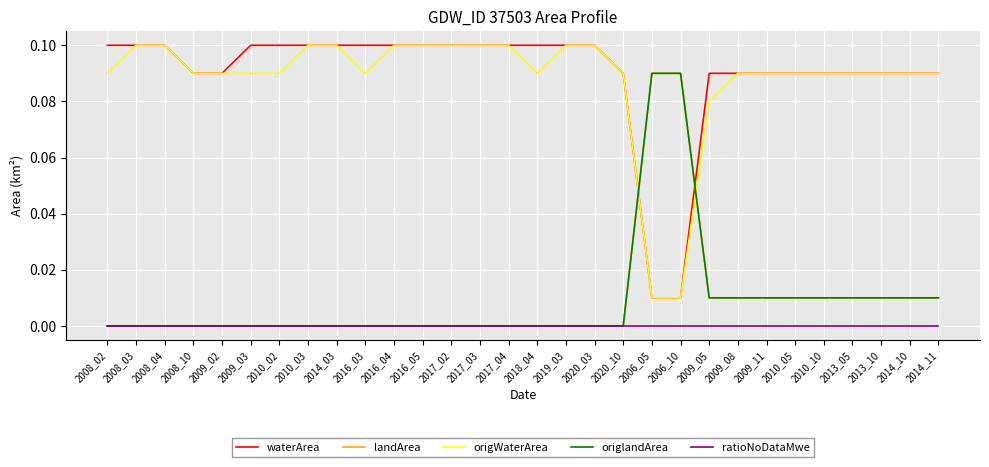

Reading right to left, list all the values displayed in this chart.

waterArea: 2014_11=0.1	2014_10=0.1	2013_10=0.1	2013_05=0.1	2010_10=0.1	2010_05=0.1	2009_11=0.1	2009_08=0.1	2009_05=0.1	2006_10=0.0	2006_05=0.0	2020_10=0.1	2020_03=0.1	2019_03=0.1	2018_04=0.1	2017_04=0.1	2017_03=0.1	2017_02=0.1	2016_05=0.1	2016_04=0.1	2016_03=0.1	2014_03=0.1	2010_03=0.1	2010_02=0.1	2009_03=0.1	2009_02=0.1	2008_10=0.1	2008_04=0.1	2008_03=0.1	2008_02=0.1
landArea: 2014_11=0.0	2014_10=0.0	2013_10=0.0	2013_05=0.0	2010_10=0.0	2010_05=0.0	2009_11=0.0	2009_08=0.0	2009_05=0.0	2006_10=0.1	2006_05=0.1	2020_10=0.0	2020_03=0.0	2019_03=0.0	2018_04=0.0	2017_04=0.0	2017_03=0.0	2017_02=0.0	2016_05=0.0	2016_04=0.0	2016_03=0.0	2014_03=0.0	2010_03=0.0	2010_02=0.0	2009_03=0.0	2009_02=0.0	2008_10=0.0	2008_04=0.0	2008_03=0.0	2008_02=0.0
origWaterArea: 2014_11=0.1	2014_10=0.1	2013_10=0.1	2013_05=0.1	2010_10=0.1	2010_05=0.1	2009_11=0.1	2009_08=0.1	2009_05=0.1	2006_10=0.0	2006_05=0.0	2020_10=0.1	2020_03=0.1	2019_03=0.1	2018_04=0.1	2017_04=0.1	2017_03=0.1	2017_02=0.1	2016_05=0.1	2016_04=0.1	2016_03=0.1	2014_03=0.1	2010_03=0.1	2010_02=0.1	2009_03=0.1	2009_02=0.1	2008_10=0.1	2008_04=0.1	2008_03=0.1	2008_02=0.1
origlandArea: 2014_11=0.0	2014_10=0.0	2013_10=0.0	2013_05=0.0	2010_10=0.0	2010_05=0.0	2009_11=0.0	2009_08=0.0	2009_05=0.0	2006_10=0.1	2006_05=0.1	2020_10=0.0	2020_03=0.0	2019_03=0.0	2018_04=0.0	2017_04=0.0	2017_03=0.0	2017_02=0.0	2016_05=0.0	2016_04=0.0	2016_03=0.0	2014_03=0.0	2010_03=0.0	2010_02=0.0	2009_03=0.0	2009_02=0.0	2008_10=0.0	2008_04=0.0	2008_03=0.0	2008_02=0.0
ratioNoDataMwe: 2014_11=0.0	2014_10=0.0	2013_10=0.0	2013_05=0.0	2010_10=0.0	2010_05=0.0	2009_11=0.0	2009_08=0.0	2009_05=0.0	2006_10=0.0	2006_05=0.0	2020_10=0.0	2020_03=0.0	2019_03=0.0	2018_04=0.0	2017_04=0.0	2017_03=0.0	2017_02=0.0	2016_05=0.0	2016_04=0.0	2016_03=0.0	2014_03=0.0	2010_03=0.0	2010_02=0.0	2009_03=0.0	2009_02=0.0	2008_10=0.0	2008_04=0.0	2008_03=0.0	2008_02=0.0